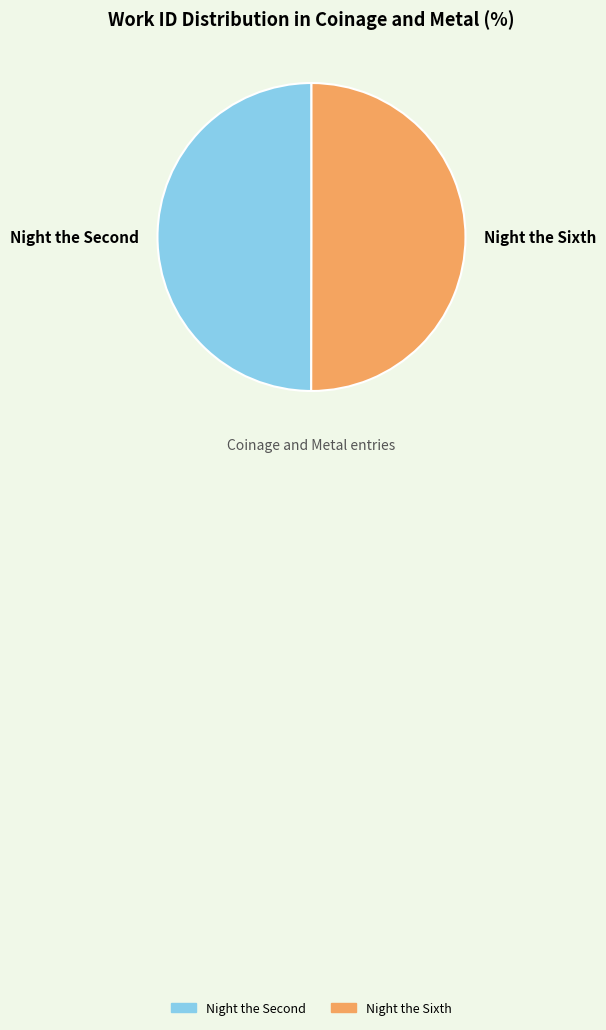

Is it true that Night the Sixth is 38% of the pie?

False